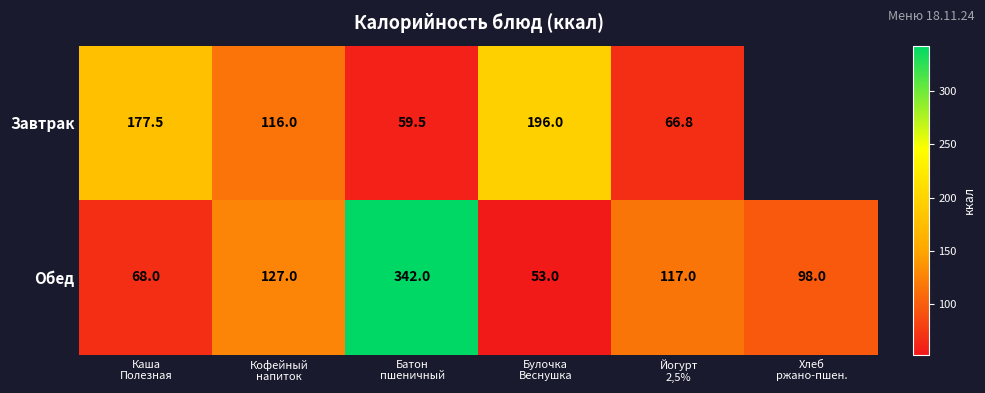

Which series changed the most between Каша
Полезная and Булочка
Веснушка?

Завтрак